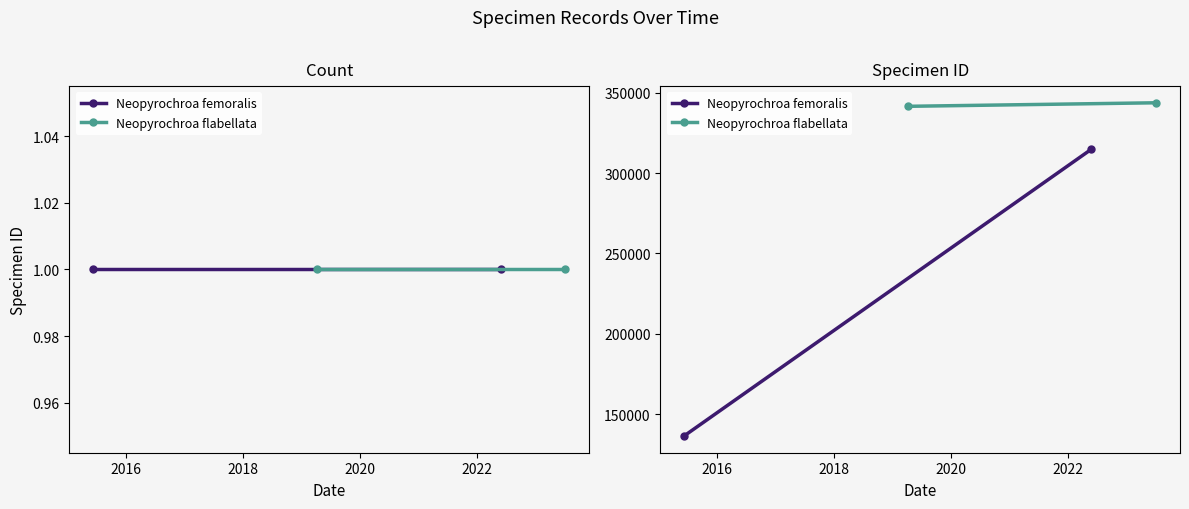

What are all the series names shown in the legend?

Neopyrochroa femoralis, Neopyrochroa flabellata